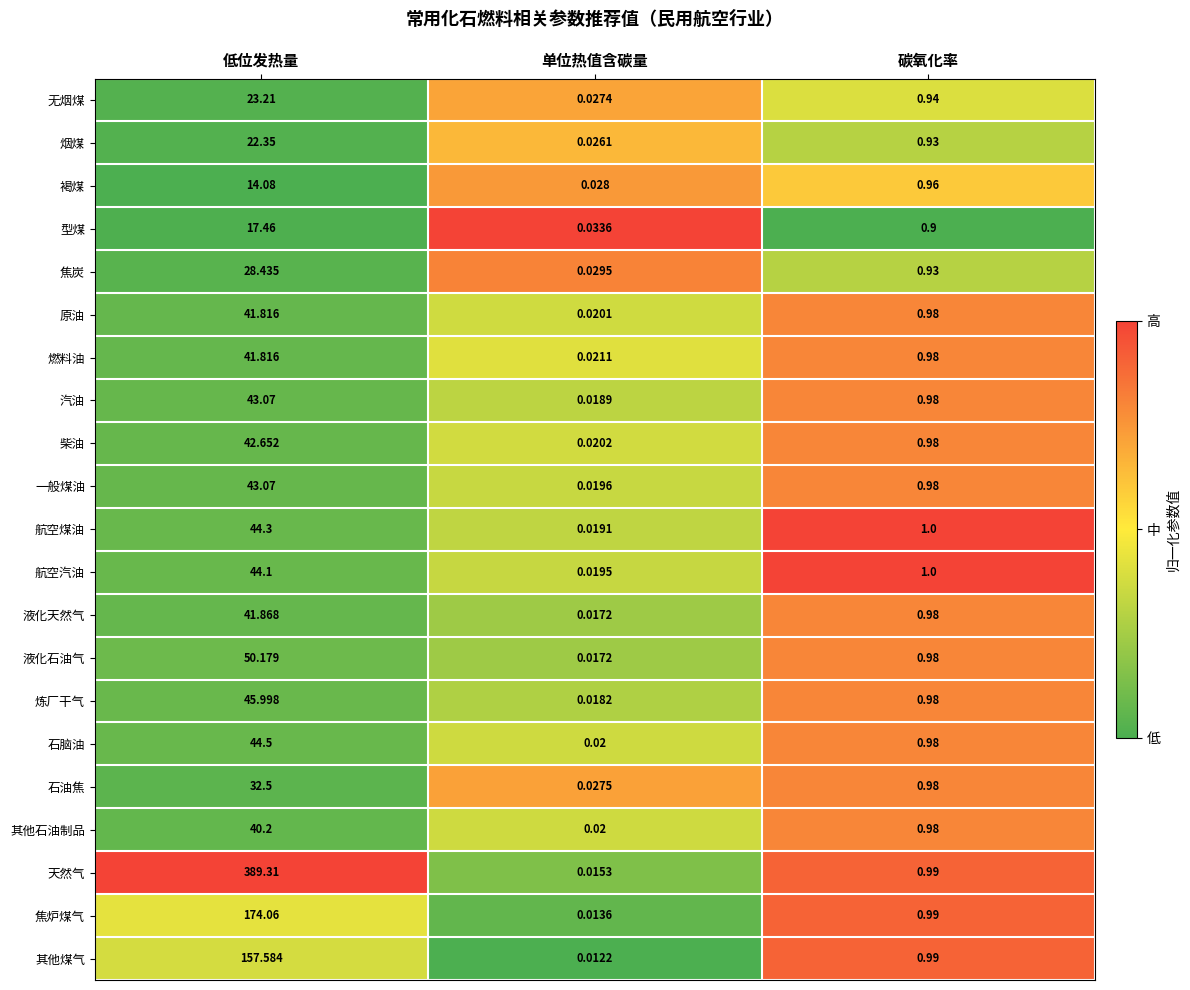

Which category has the highest value in the 液化天然气 series?

低位发热量